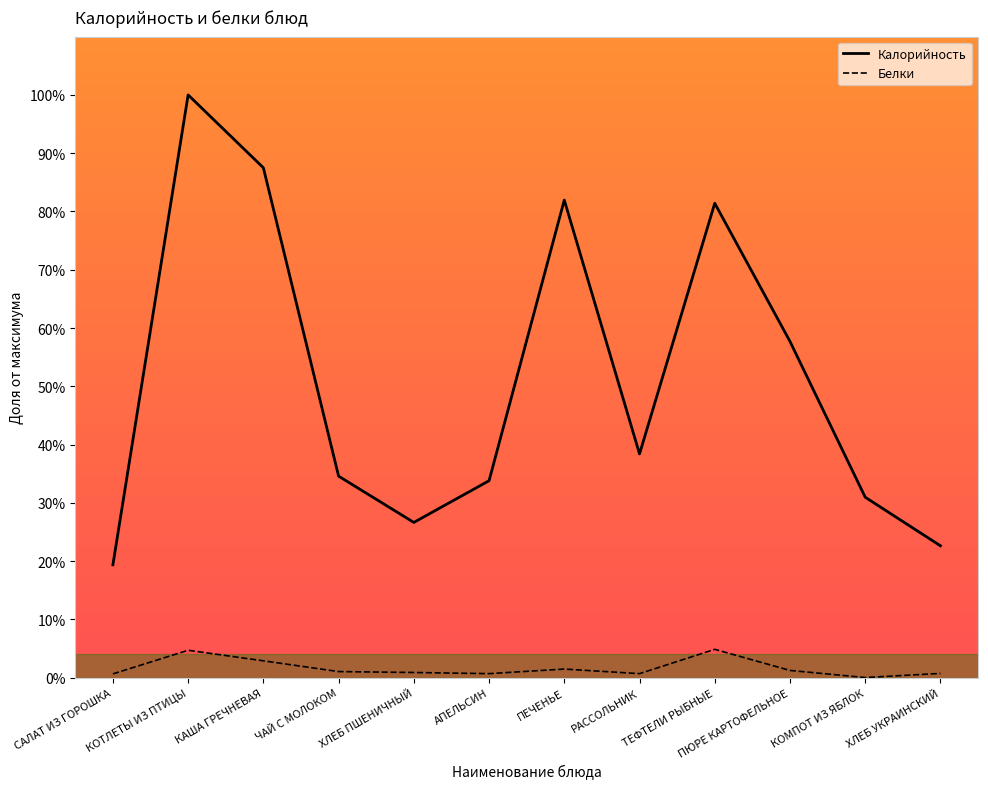

Where is the first local minimum for Белки?

АПЕЛЬСИН